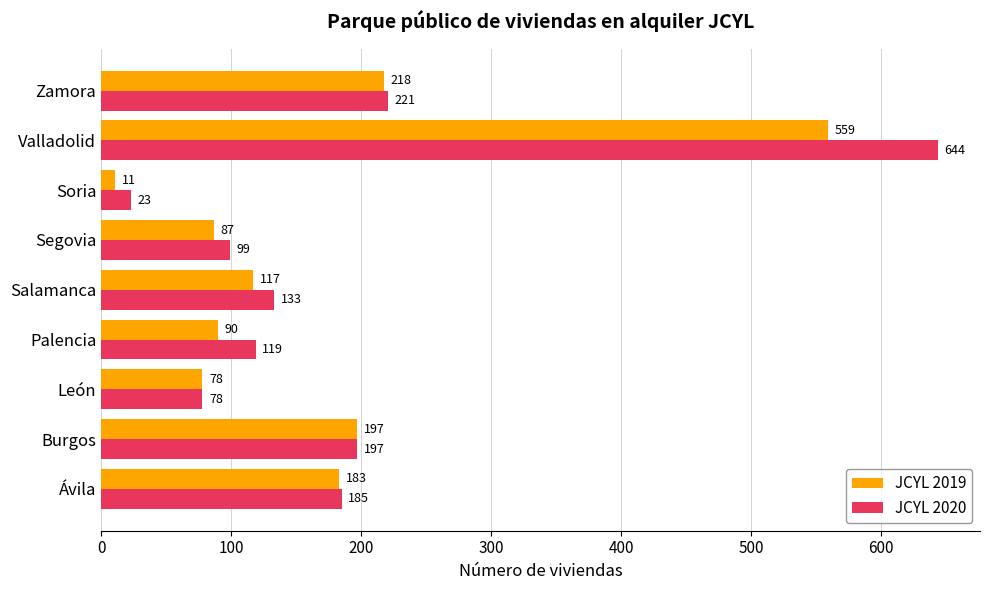

At which category is the sum across all series the highest?

Valladolid